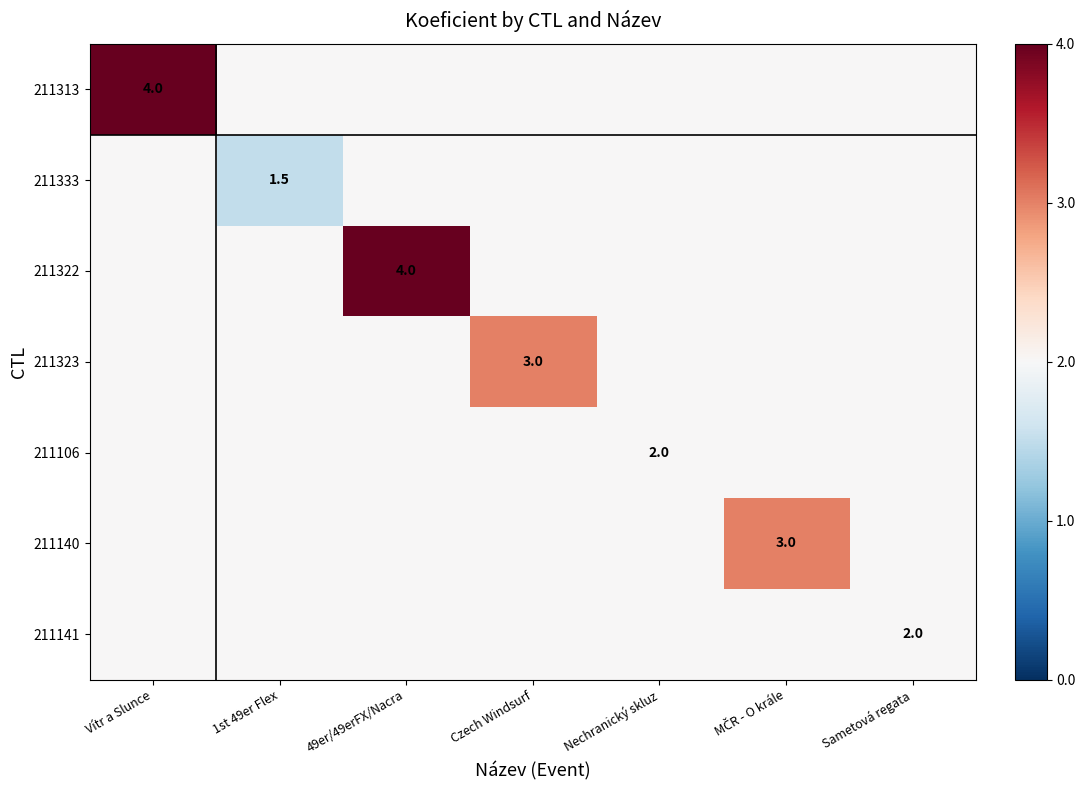

At which label does 211106 reach its minimum?

Vítr a Slunce